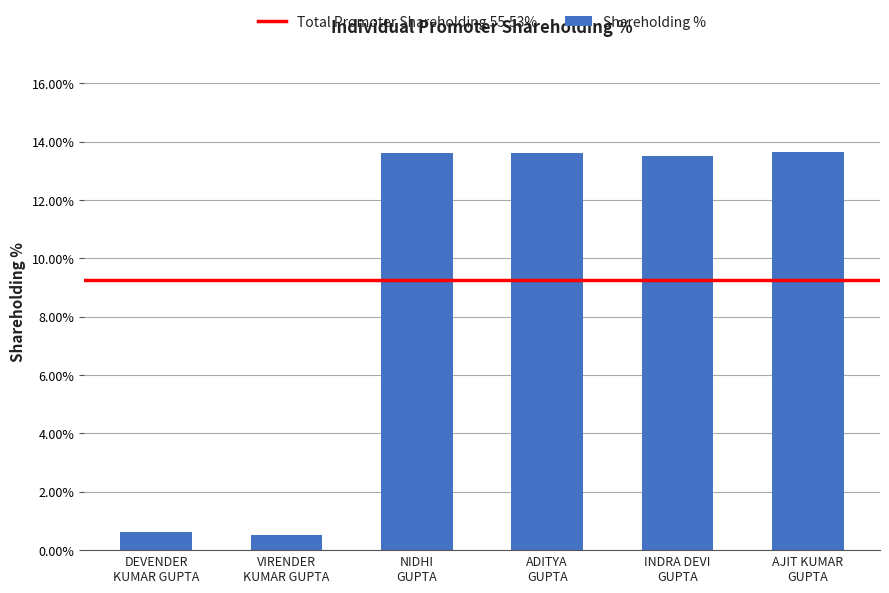

Reading right to left, transcribe all the data shown in this chart.

13.6	13.5	13.6	13.6	0.5	0.6